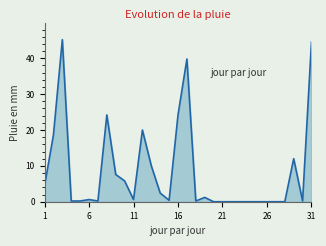

What is the greatest value displayed?

45.2